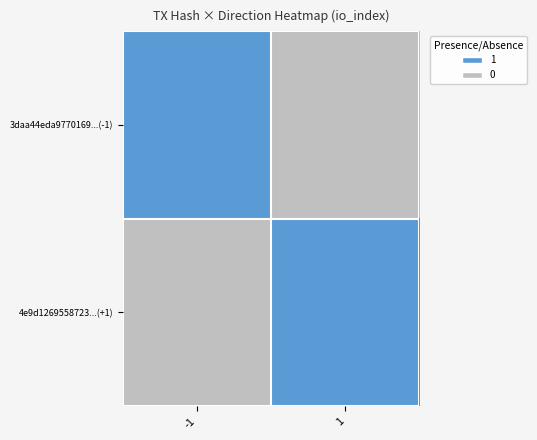

Rank the series by their maximum value, from lowest to highest.

3daa44eda9770169...(-1), 4e9d1269558723...(+1)